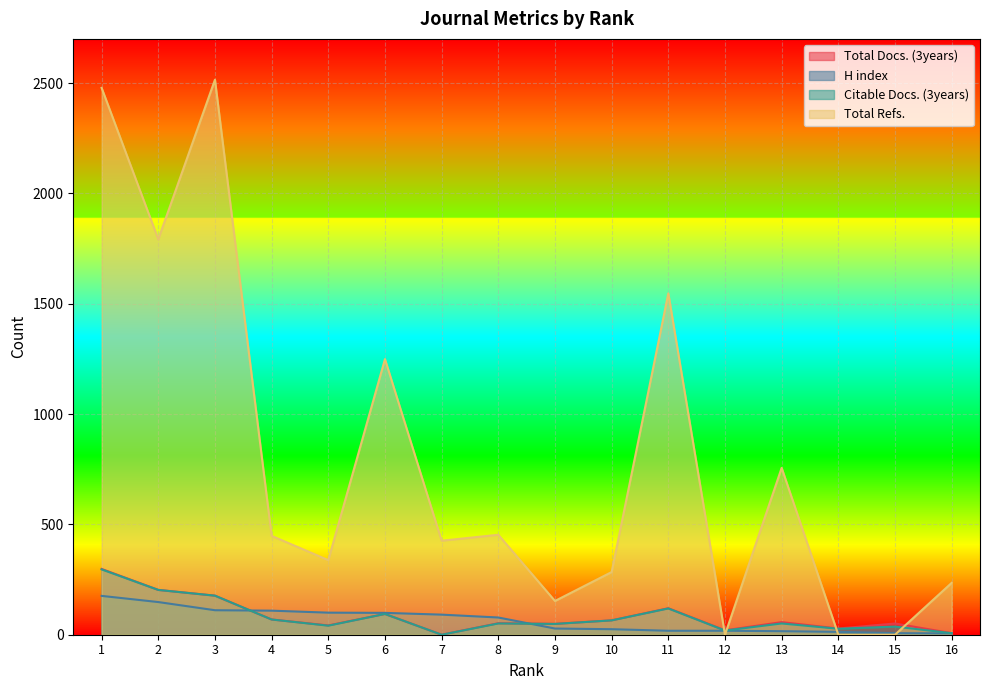

What is the difference between the Total Docs. (3years) values at 16 and 10?

58